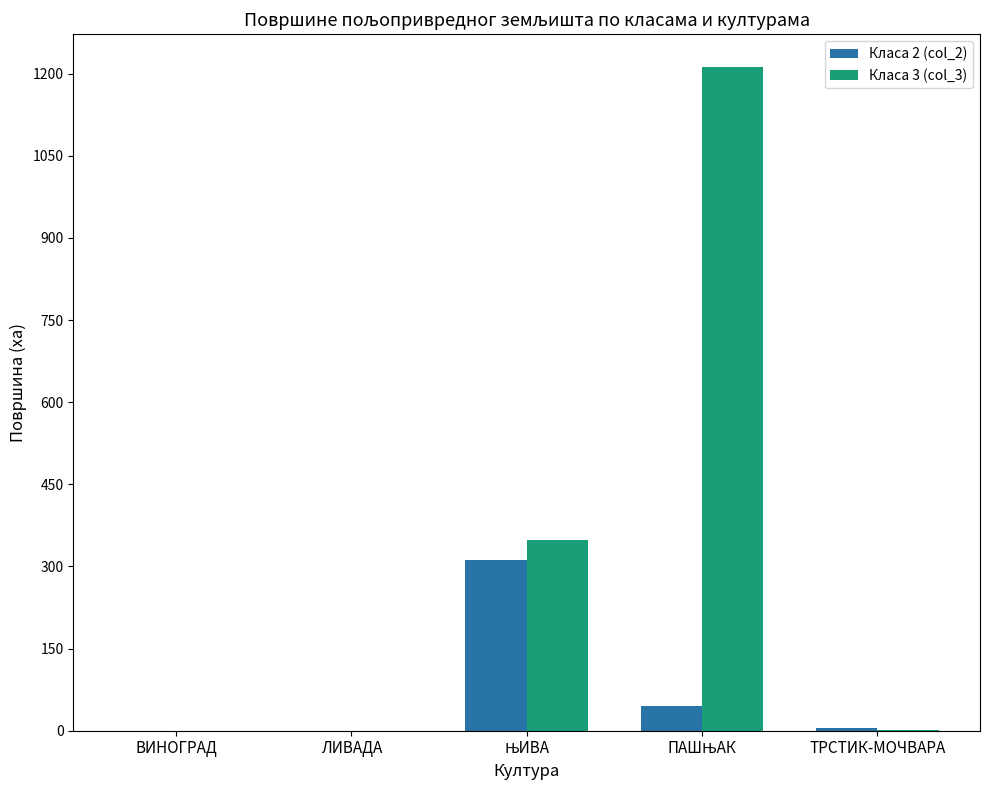

Does the chart contain stacked bars?

No